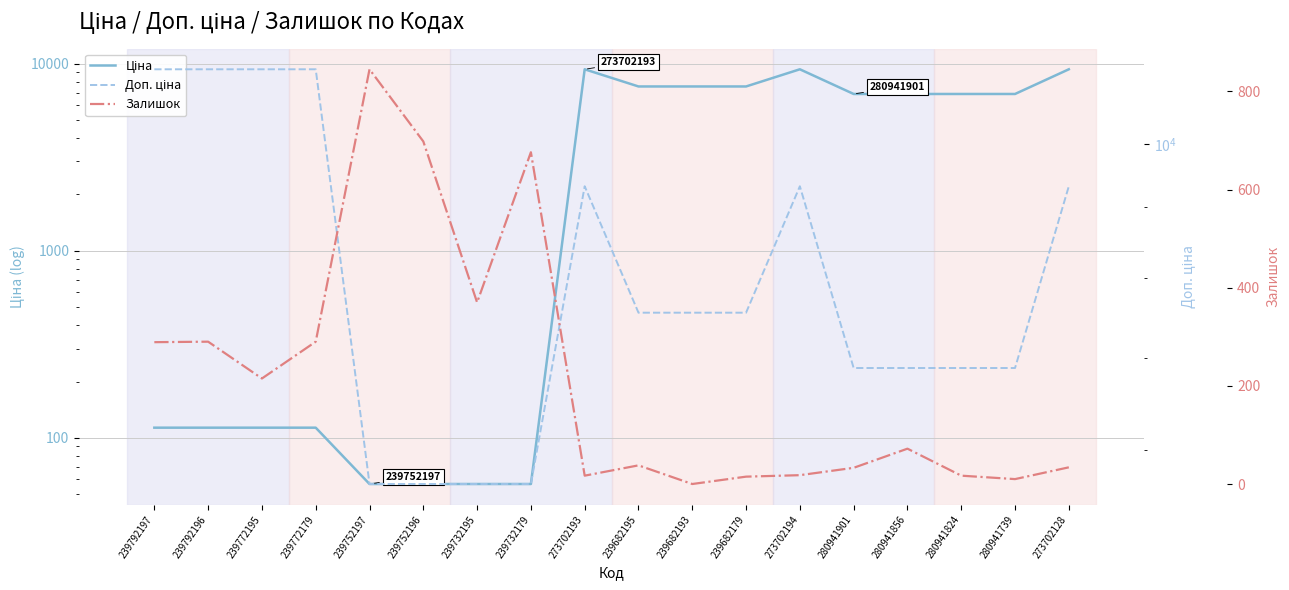

How many values in the Ціна series are below 6879?

8